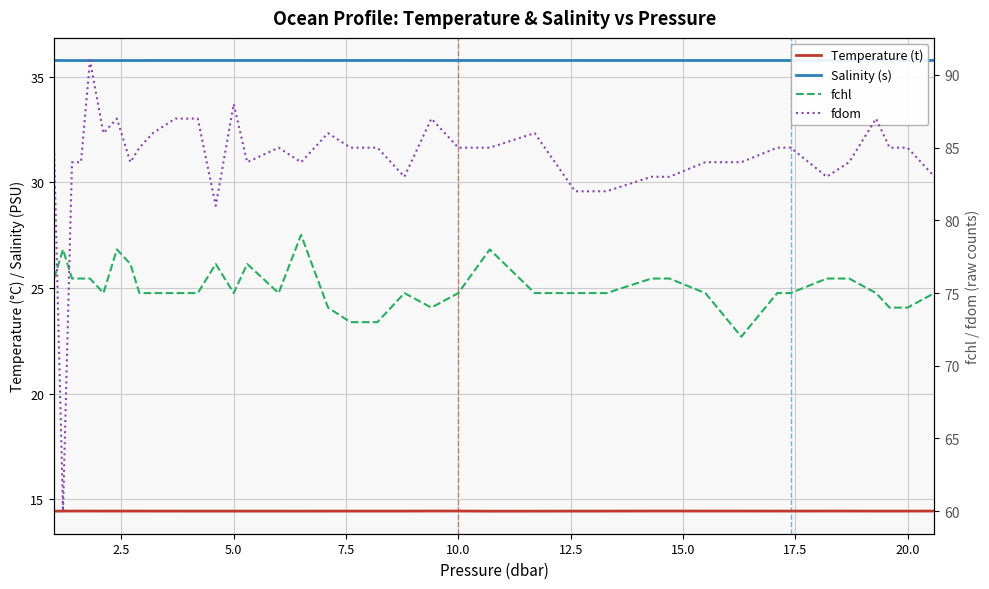

Is it true that Salinity (s) equals 58.9 at 2.5?

False